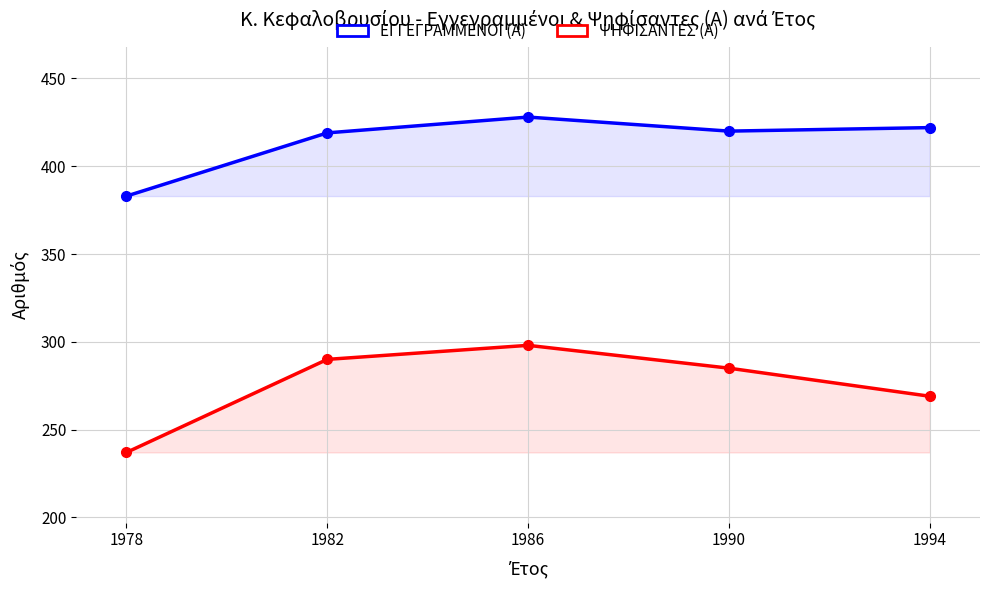

Between 1978 and 1982, which series saw the biggest shift?

ΨΗΦΙΣΑΝΤΕΣ (Α)